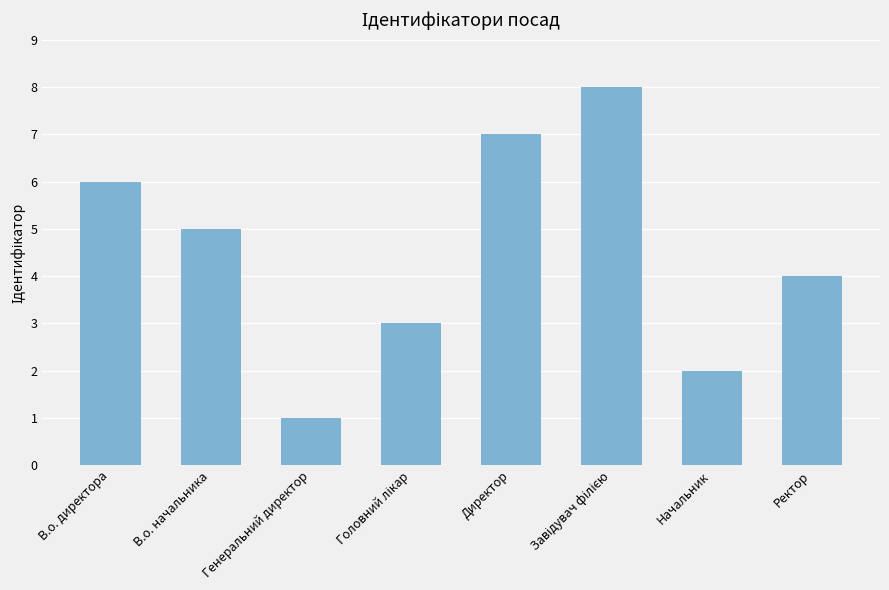

Reading left to right, transcribe all the data shown in this chart.

6	5	1	3	7	8	2	4